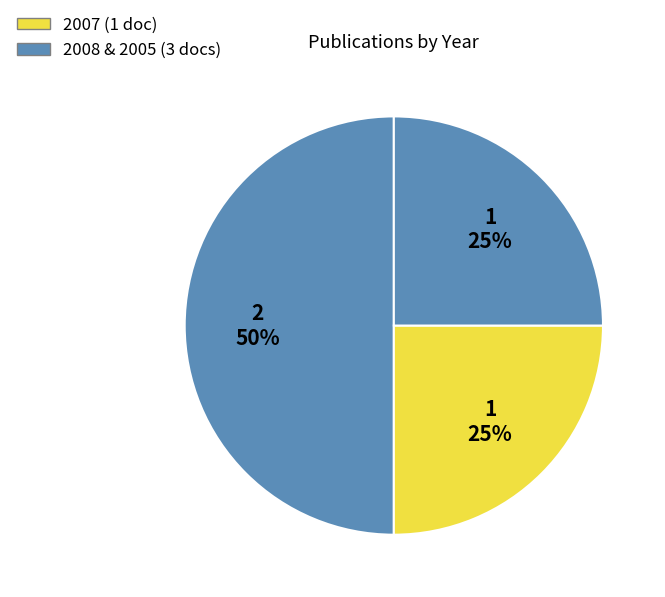

Is there any slice that represents more than half of the pie?

No